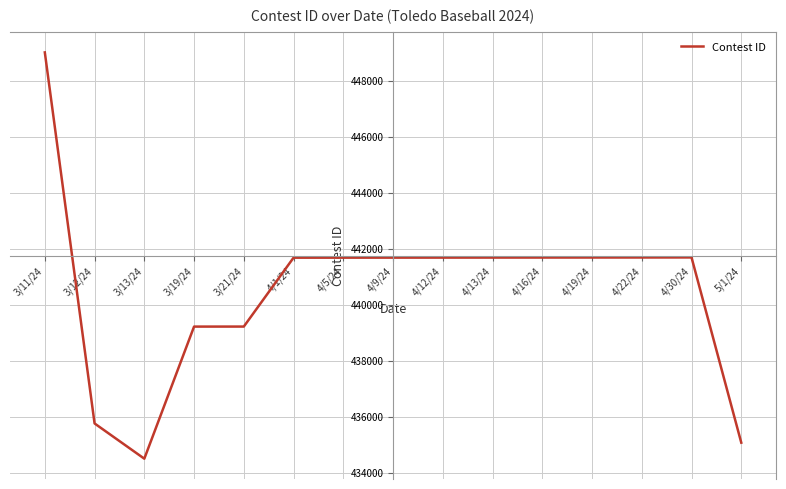

What is the sum of all values?

6607861